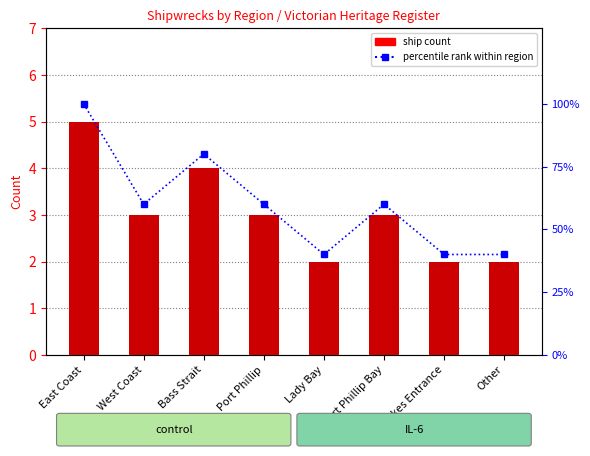

Between East Coast and Port Phillip Bay, which series saw the biggest shift?

percentile rank within region